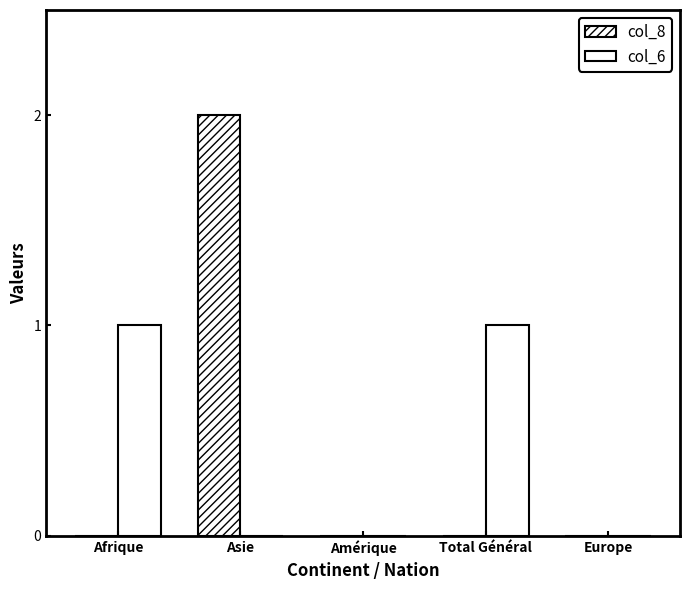

At which category is the sum across all series the highest?

Asie